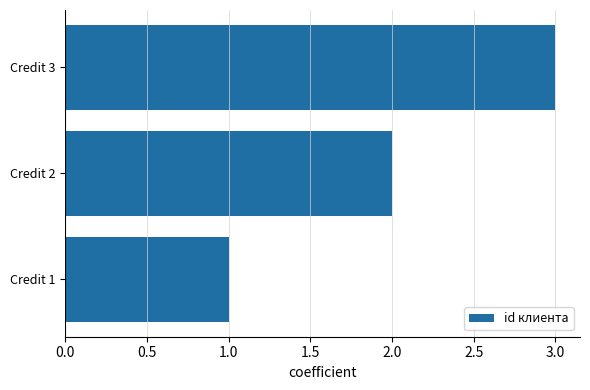

Which label corresponds to the smallest value in the chart?

Credit 1